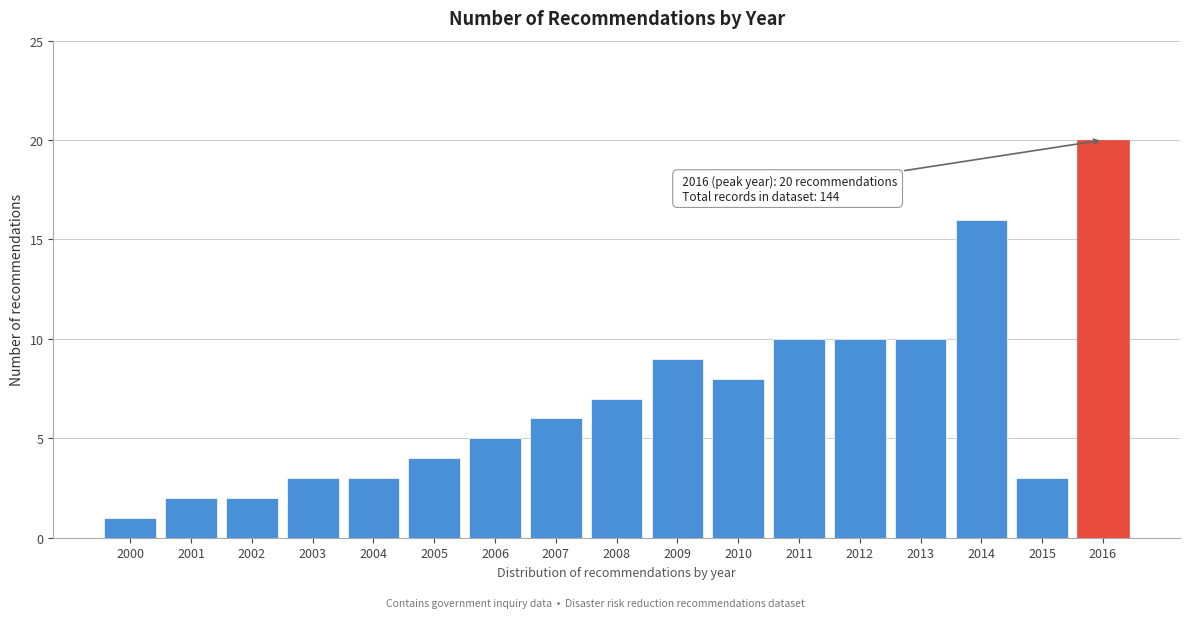

Reading left to right, extract all data points from this chart.

2000=1	2001=2	2002=2	2003=3	2004=3	2005=4	2006=5	2007=6	2008=7	2009=9	2010=8	2011=10	2012=10	2013=10	2014=16	2015=3	2016=20